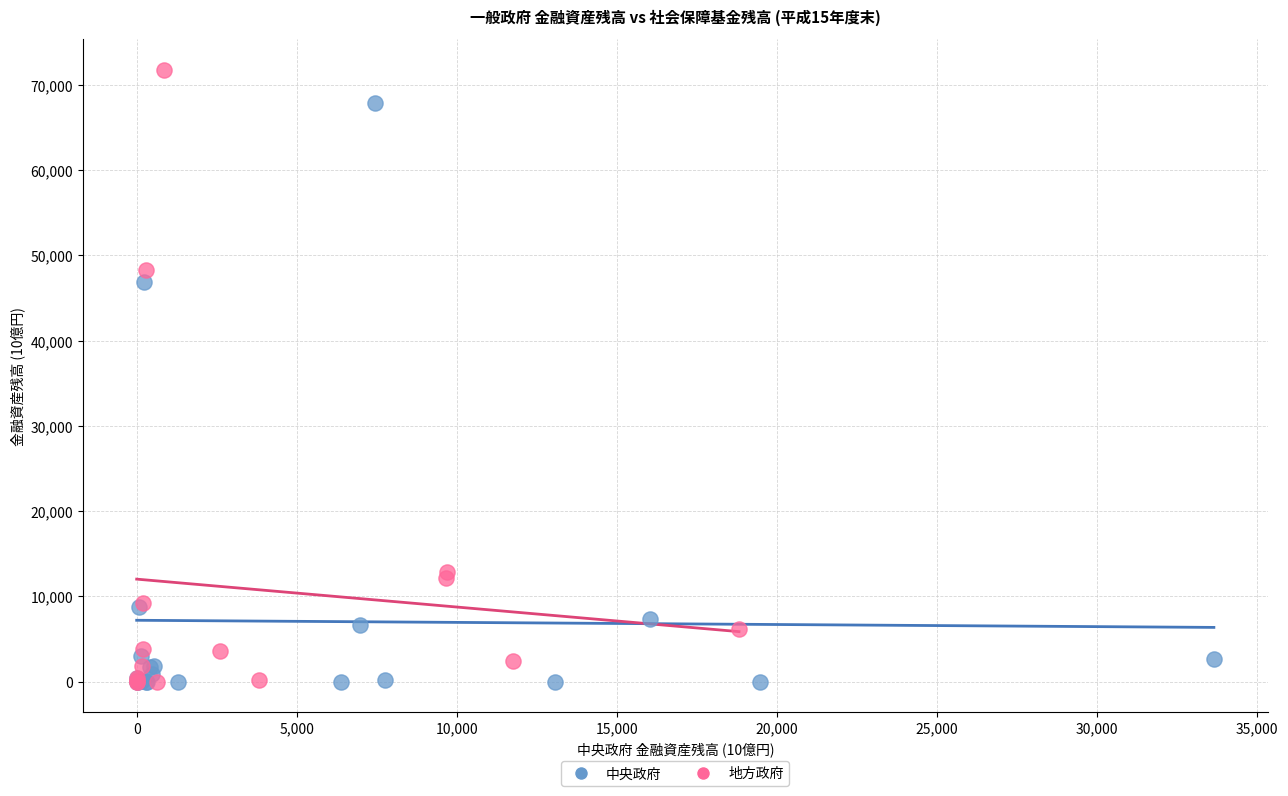

Which series reaches the maximum Y coordinate?

地方政府